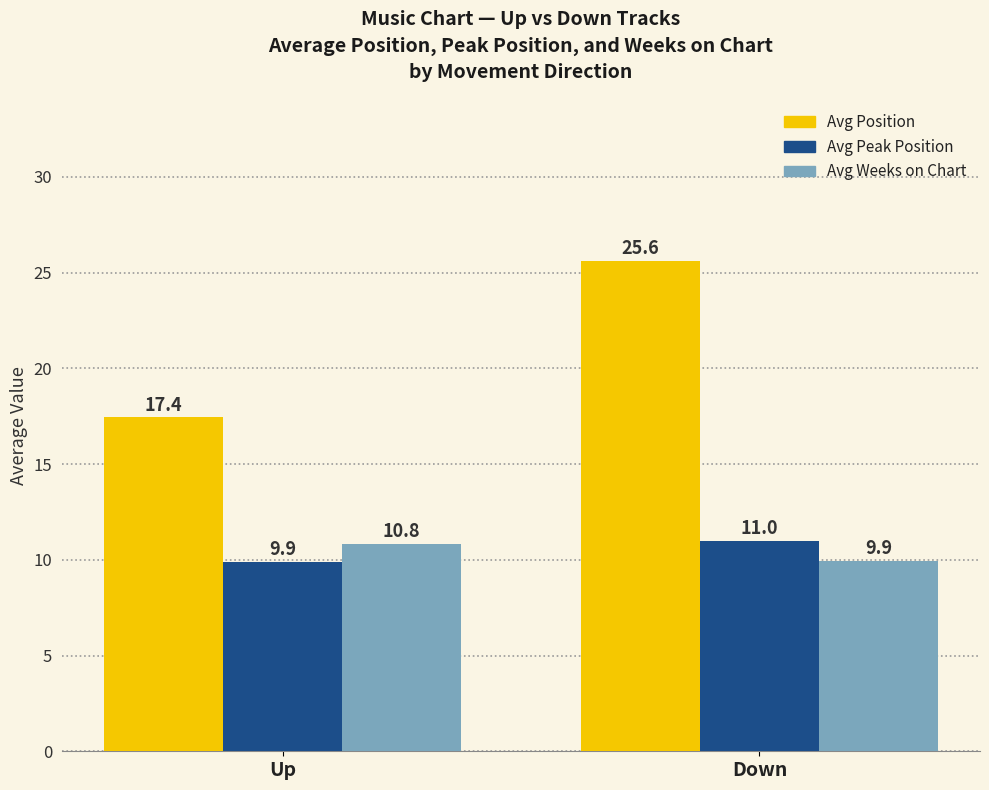

What are all the series names shown in the legend?

Avg Position, Avg Peak Position, Avg Weeks on Chart